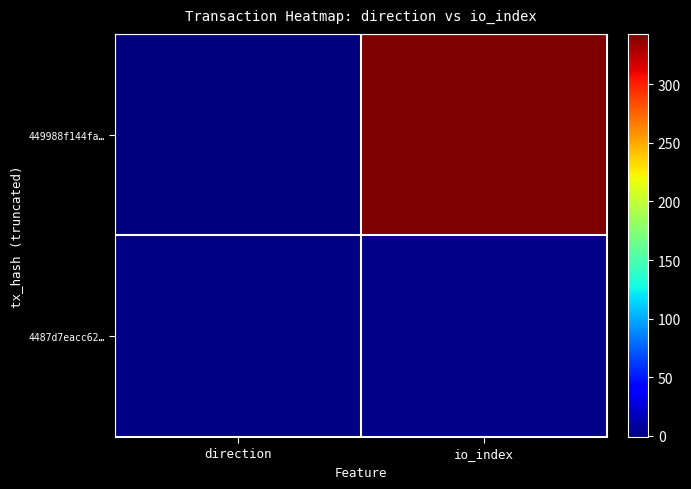

Reading left to right, list all the values displayed in this chart.

449988f144fa…: direction=-1	io_index=343
4487d7eacc62…: direction=1	io_index=2